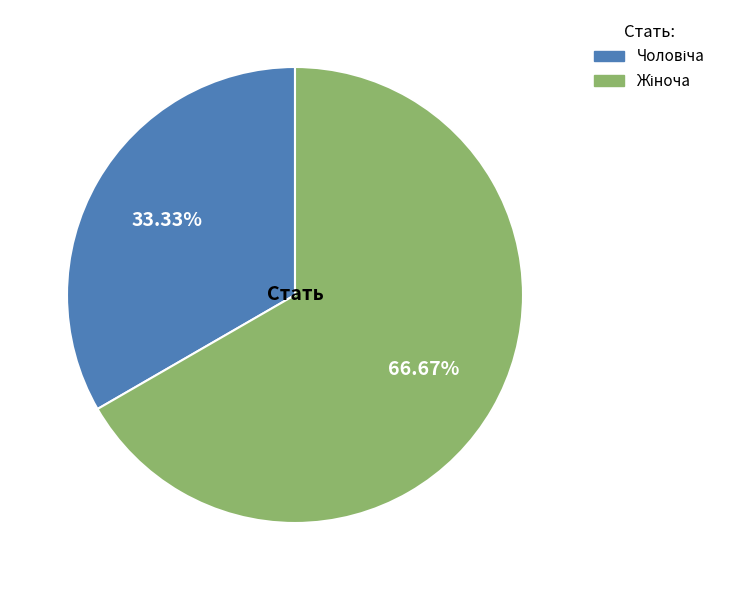

Does any single category account for the majority?

Yes